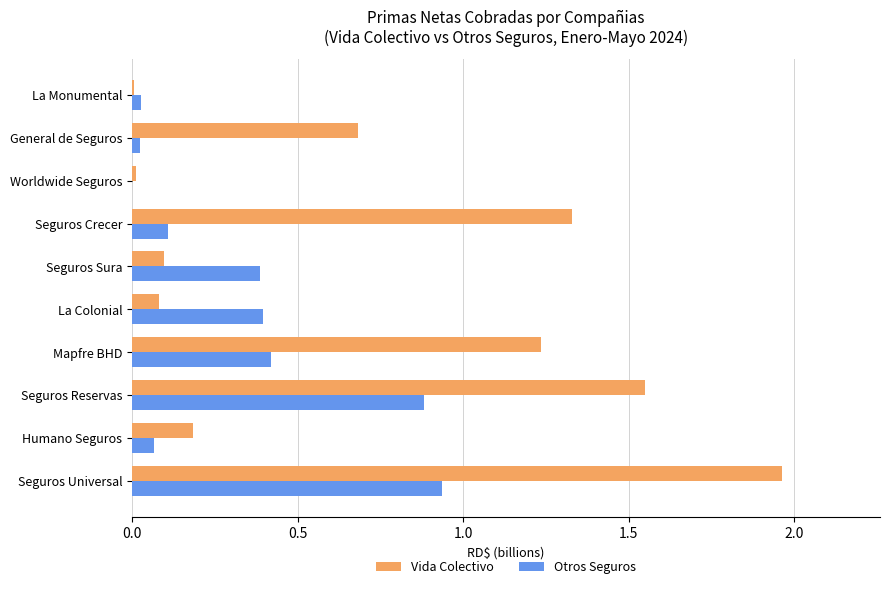

Between Seguros Sura and Worldwide Seguros, which series saw the biggest shift?

Otros Seguros